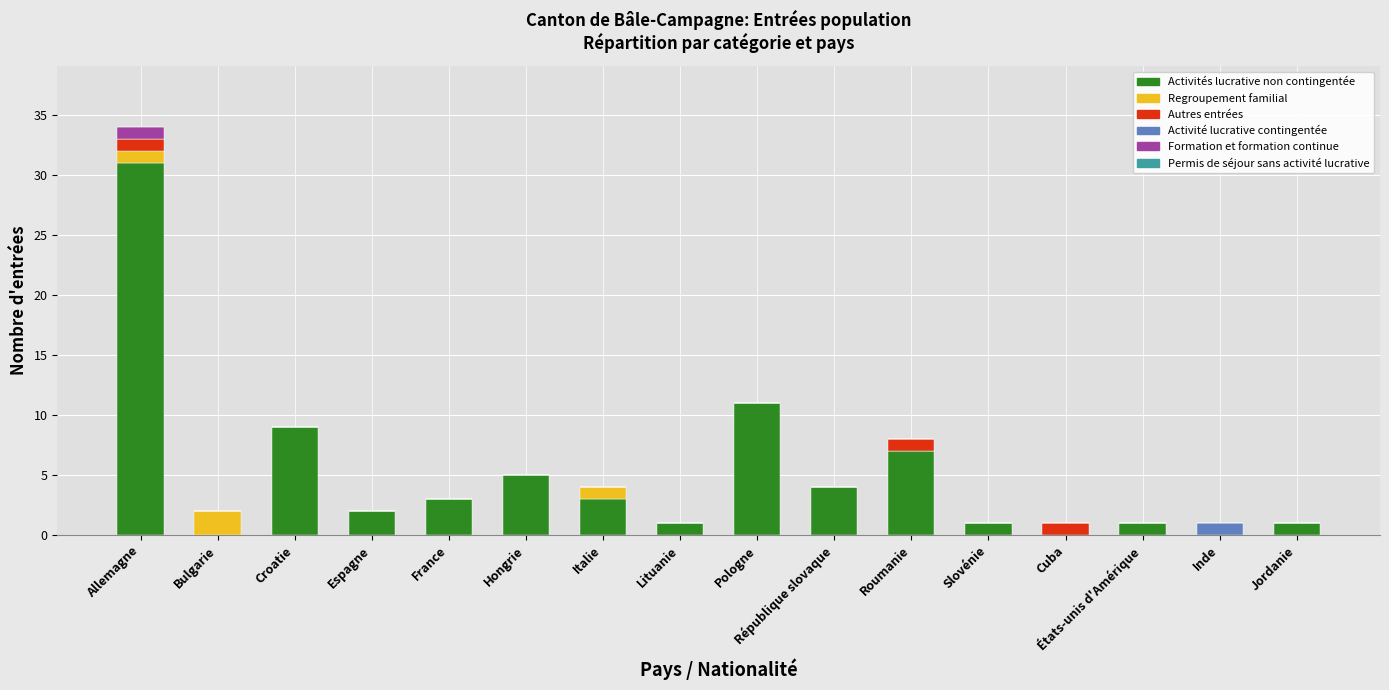

At which category is the sum across all series the highest?

Allemagne